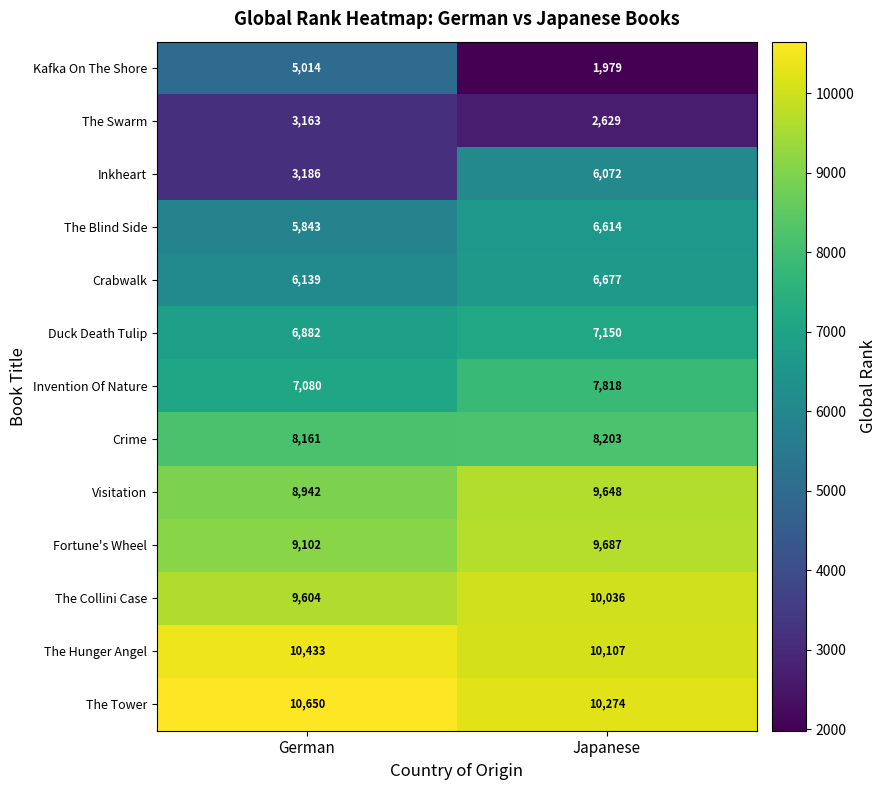

True or false: Invention Of Nature has a value of 7080 at German.

True